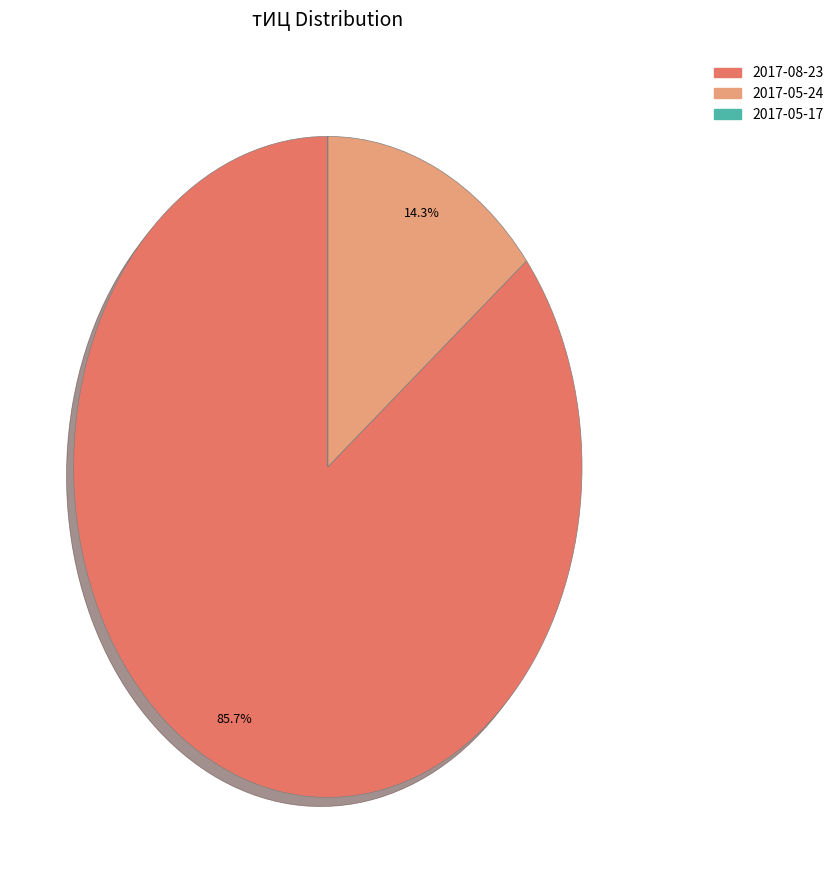

What is the total percentage of 2017-08-23 and 2017-05-24?

100.0%